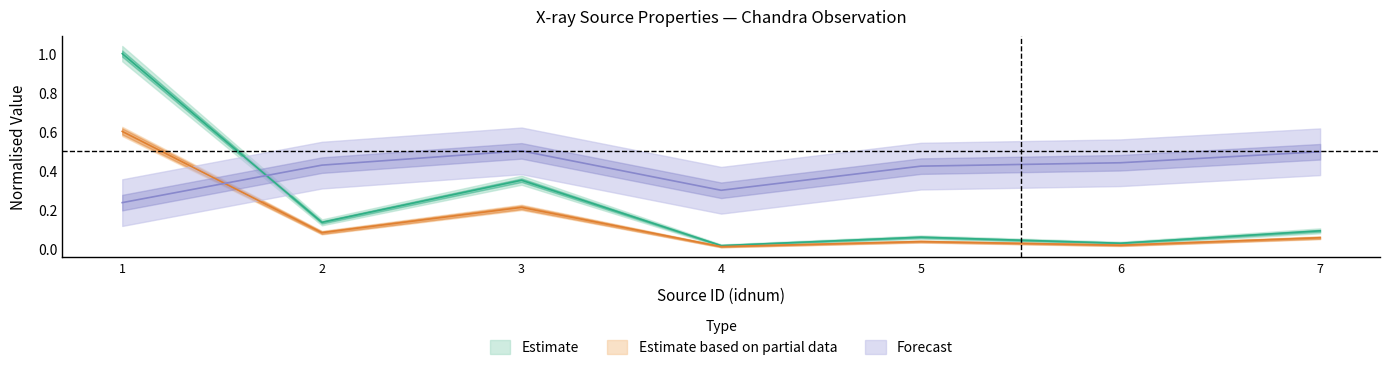

What is the value of the cnts point at the 5th from the left?

0.1